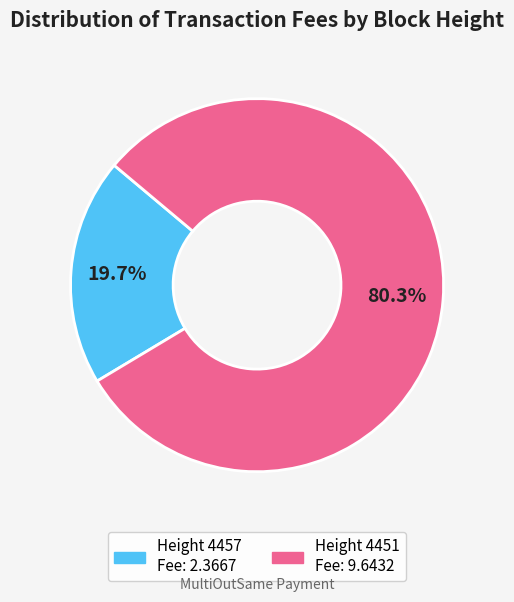

Is there any slice that represents more than half of the pie?

Yes